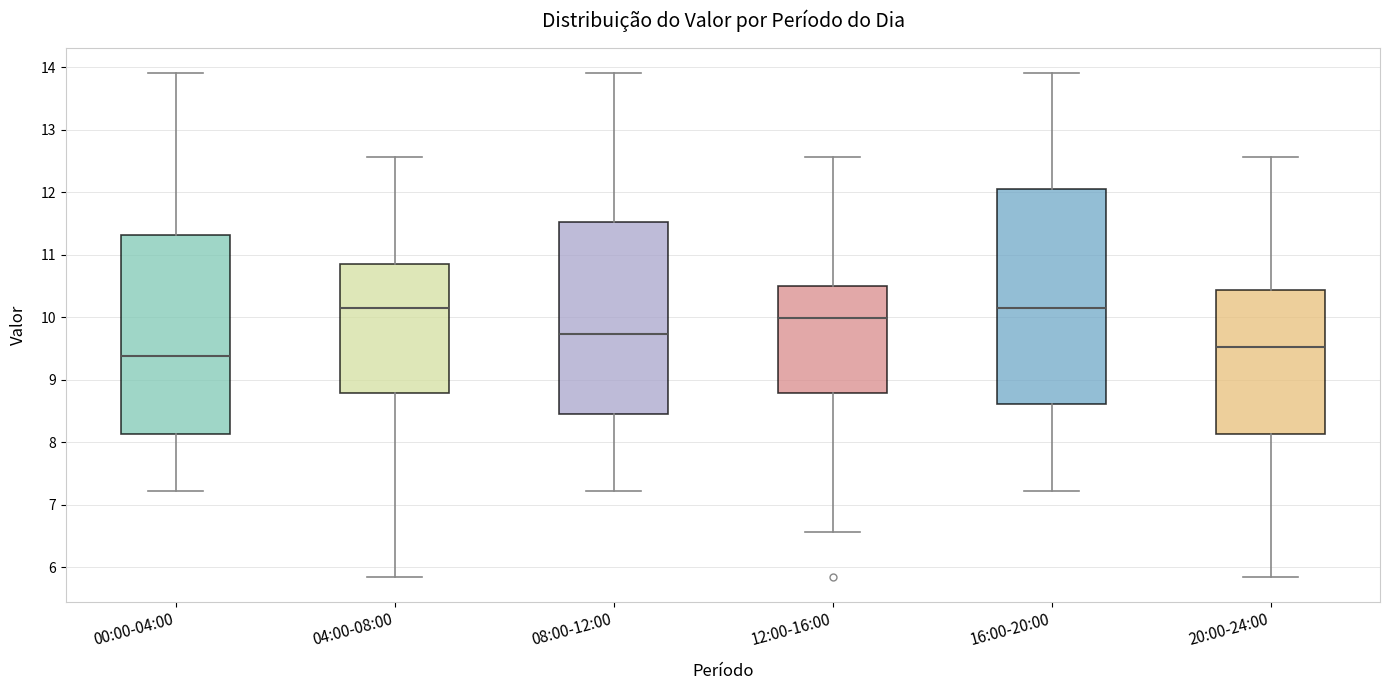

Where is the lower edge of the box for 12:00-16:00 on the y-axis? The values are not printed on the chart, so give them approximately, as read against the axis.

8.8